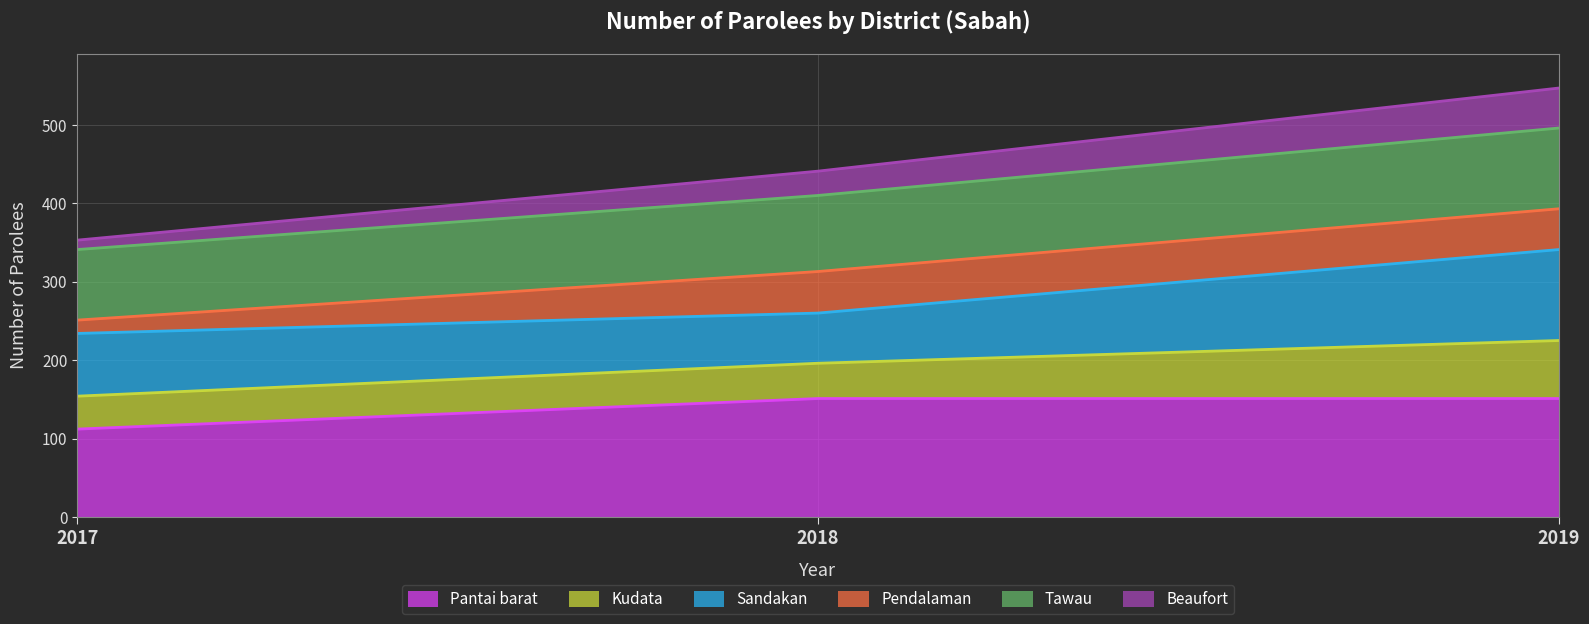

At which category is the sum across all series the highest?

2019